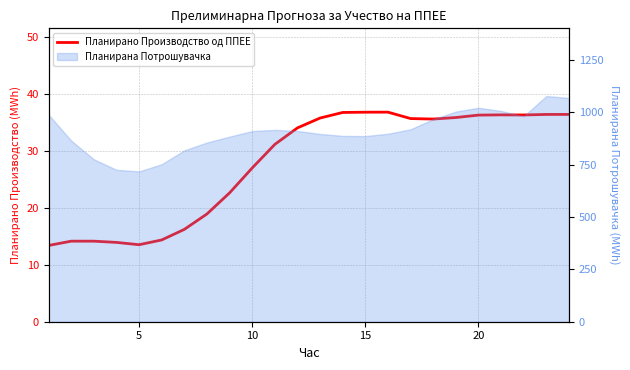

At which category does the data reach its first local peak?

15